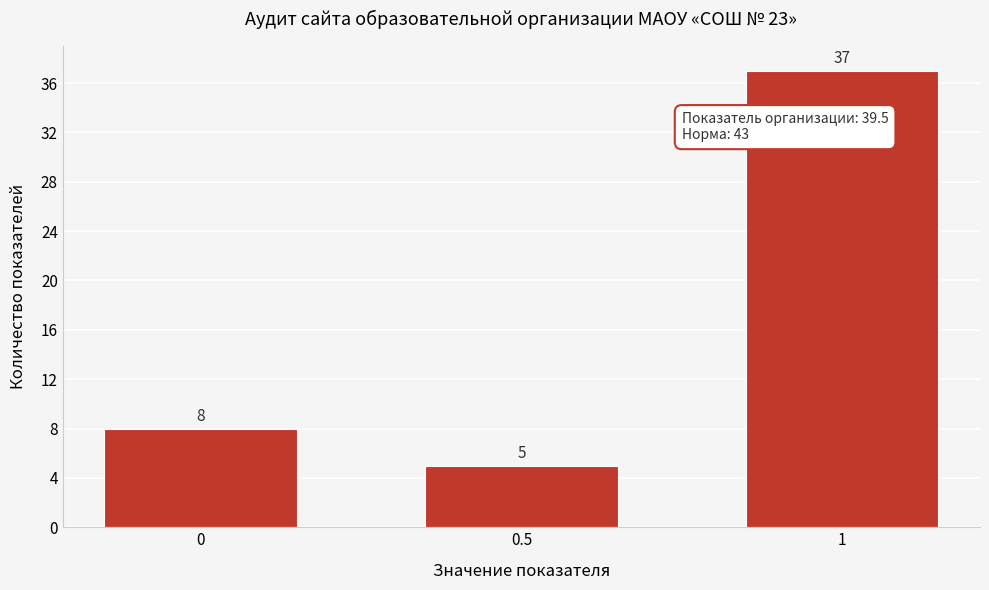

Reading left to right, extract all data points from this chart.

8	5	37